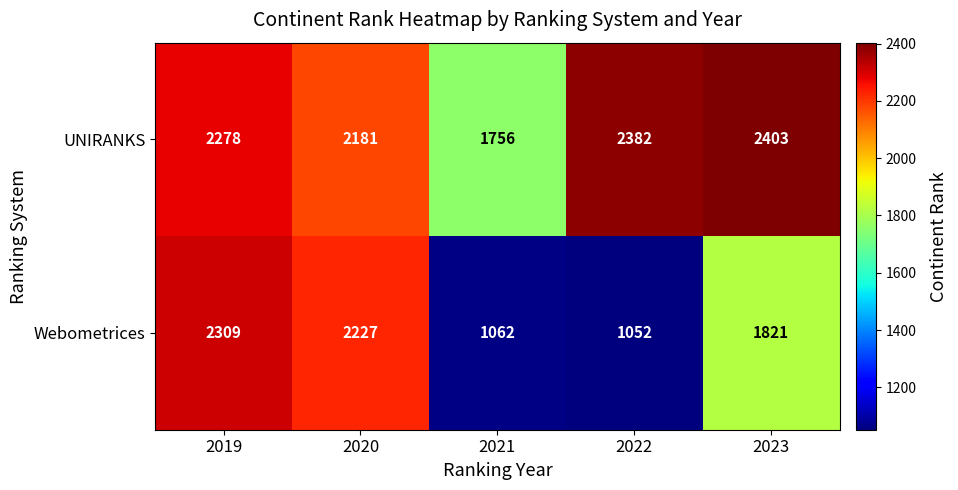

Which series has the largest total across all categories?

UNIRANKS